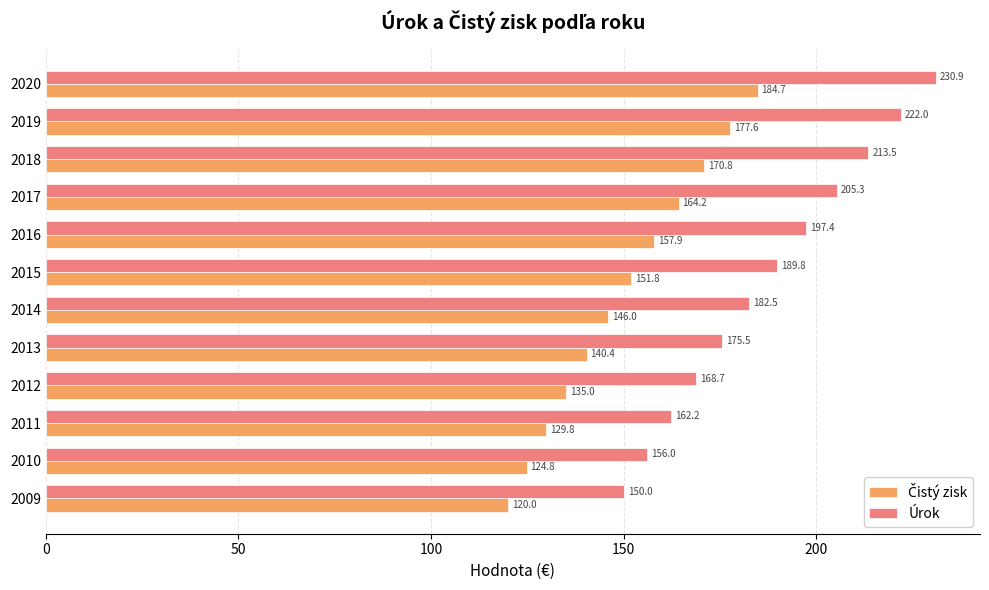

How many data points in Úrok are less than 189?

6